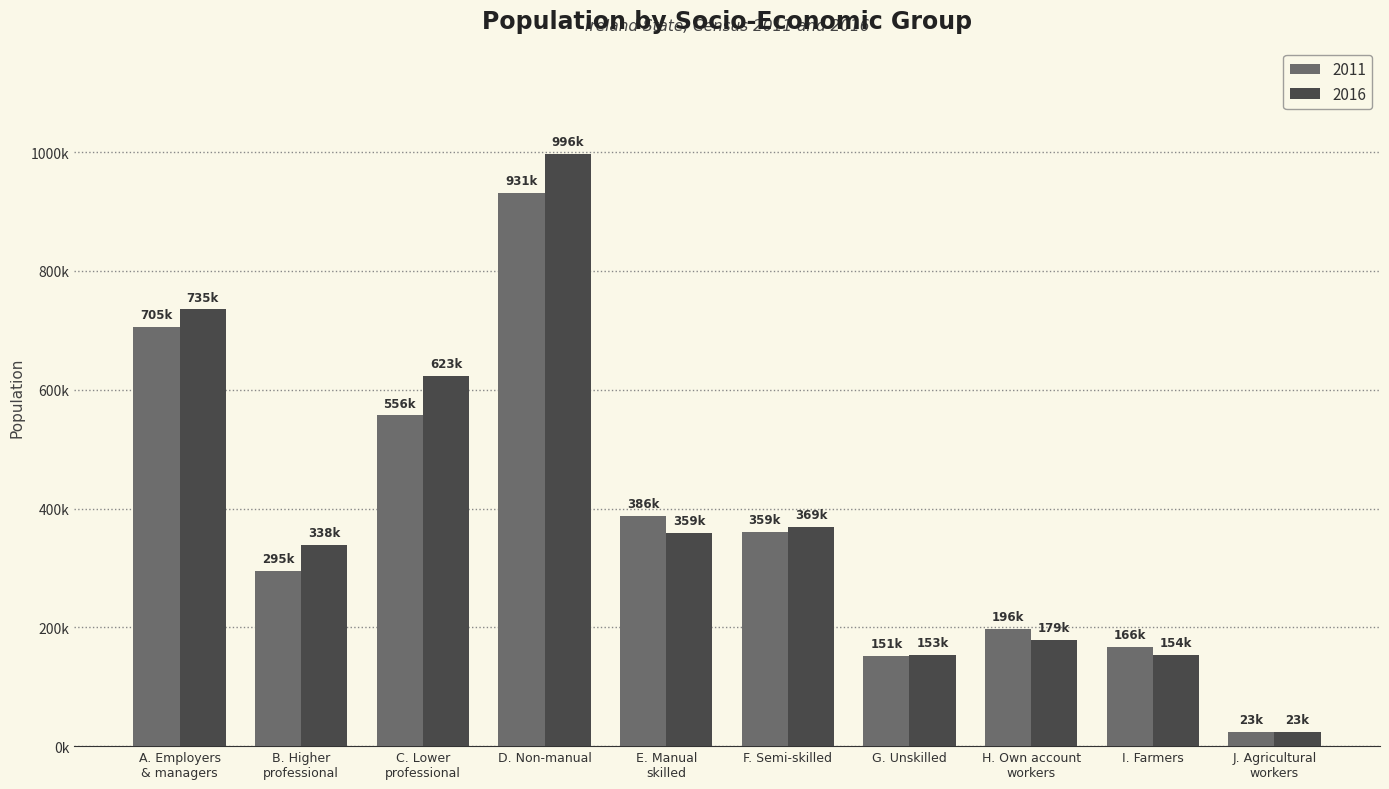

List the labels in order of 2011 value, largest first.

D. Non-manual, A. Employers
& managers, C. Lower
professional, E. Manual
skilled, F. Semi-skilled, B. Higher
professional, H. Own account
workers, I. Farmers, G. Unskilled, J. Agricultural
workers